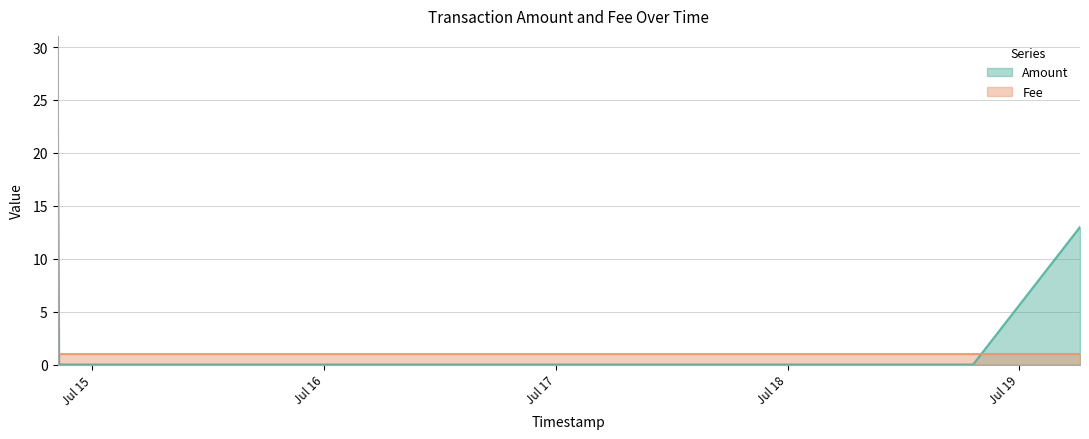

How many data points are above 0?

2